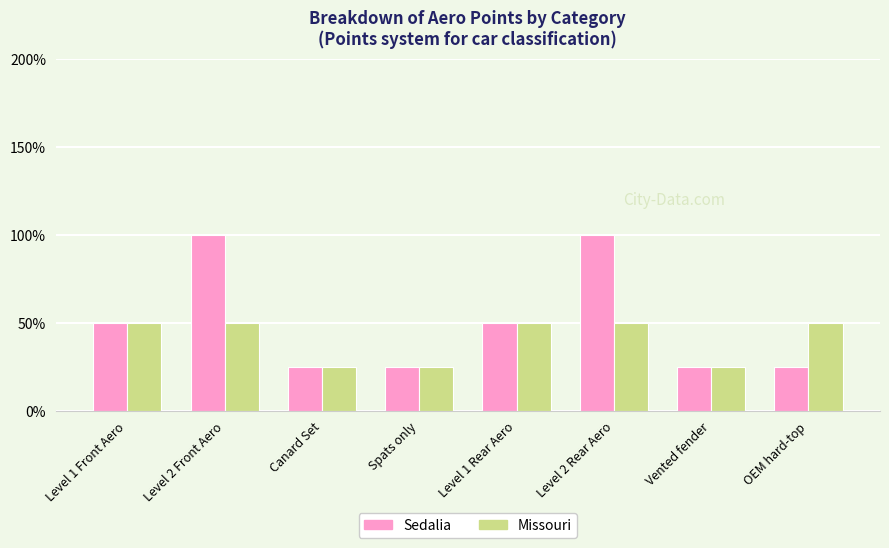

At how many categories does at least one series exceed 0?

8